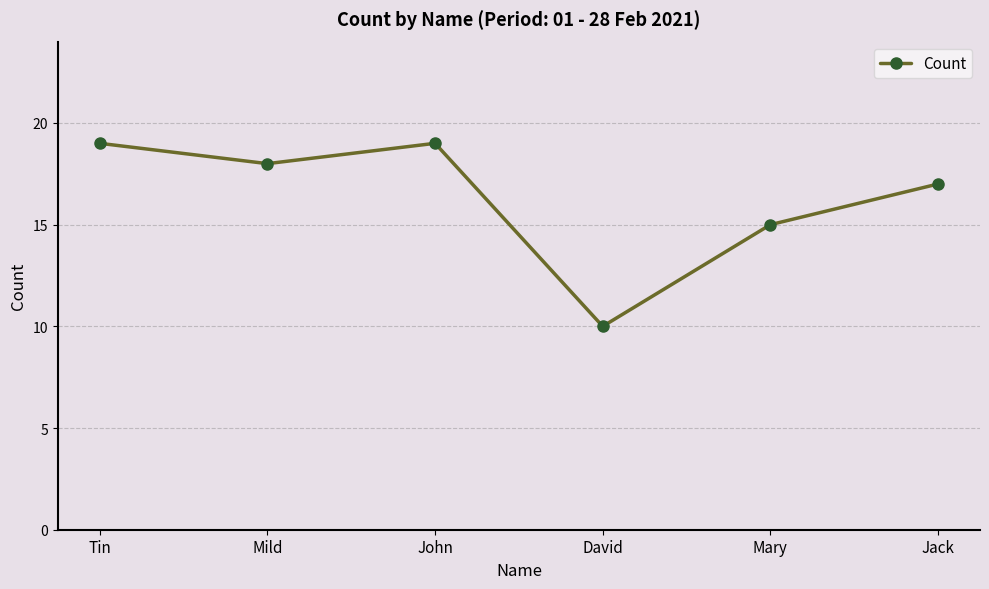

How many categories are shown in the chart?

6